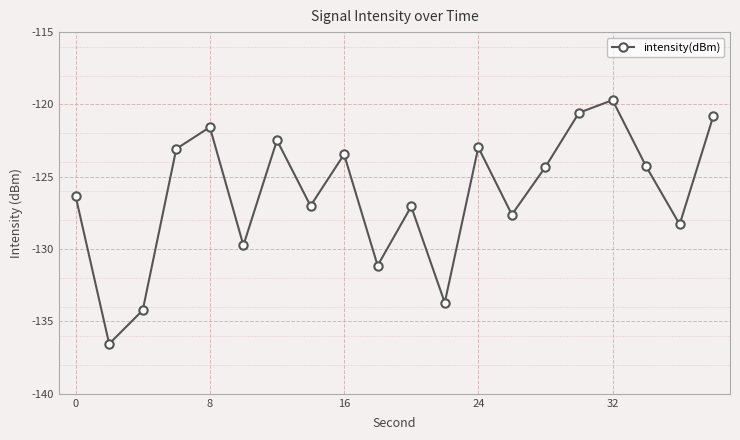

What is the value of the 6th point from the left?

-129.7